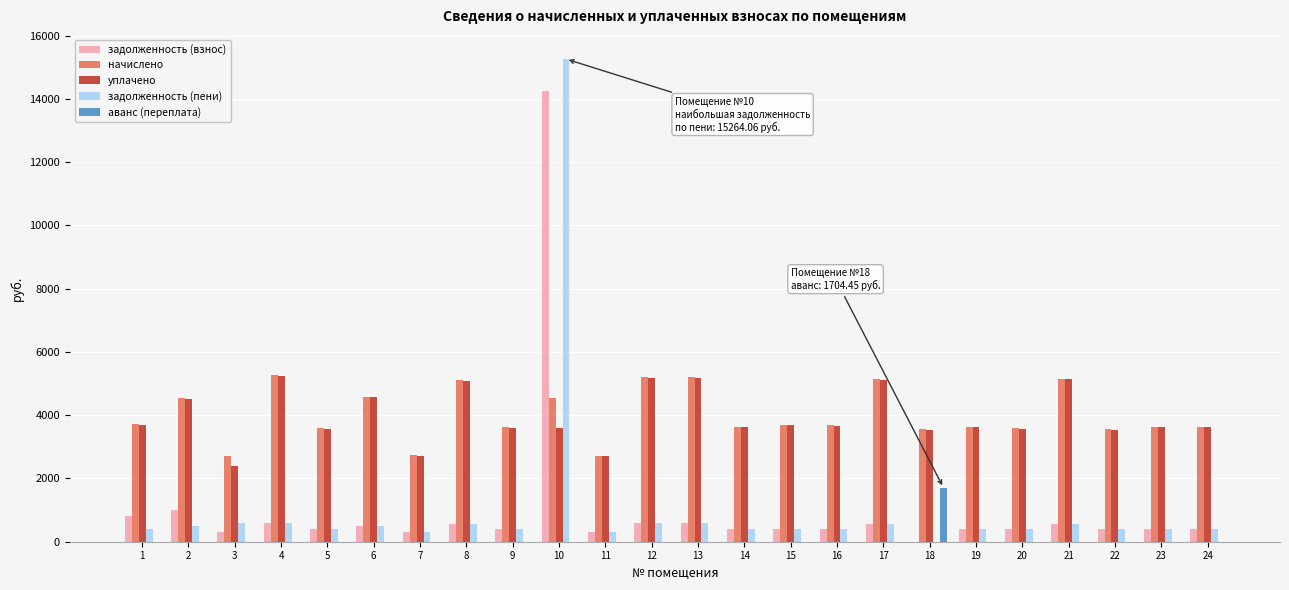

The задолженность (пени) series shows 398.8 at 20. True or false?

True